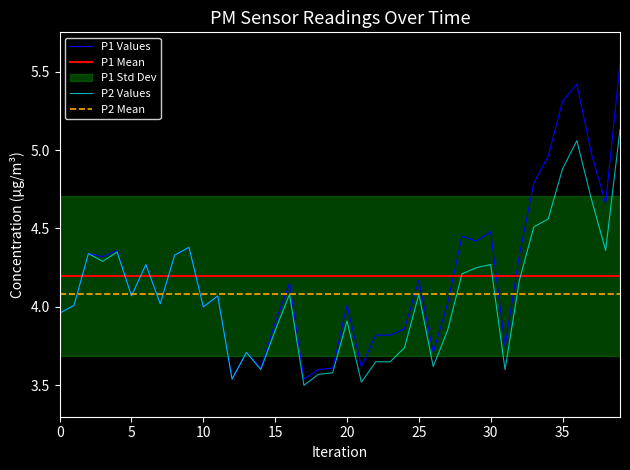

True or false: P1 and P2 intersect in this chart.

False